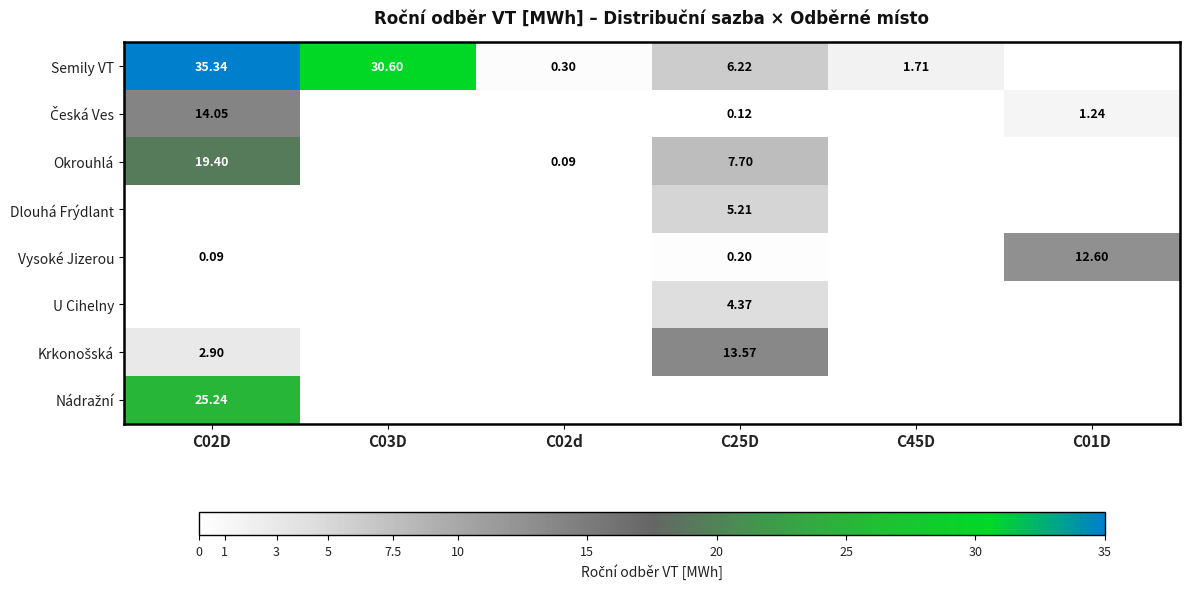

How many values in Dlouhá Frýdlant are above zero?

1